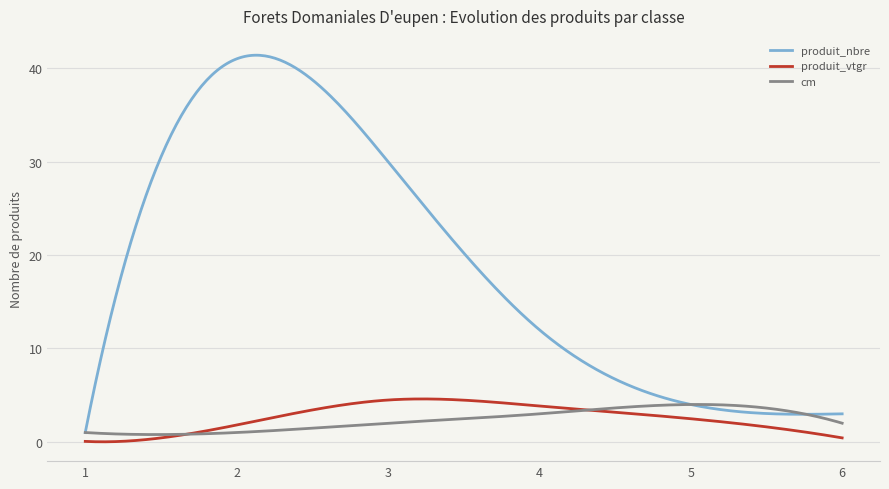

Which series has the largest total across all categories?

produit_nbre